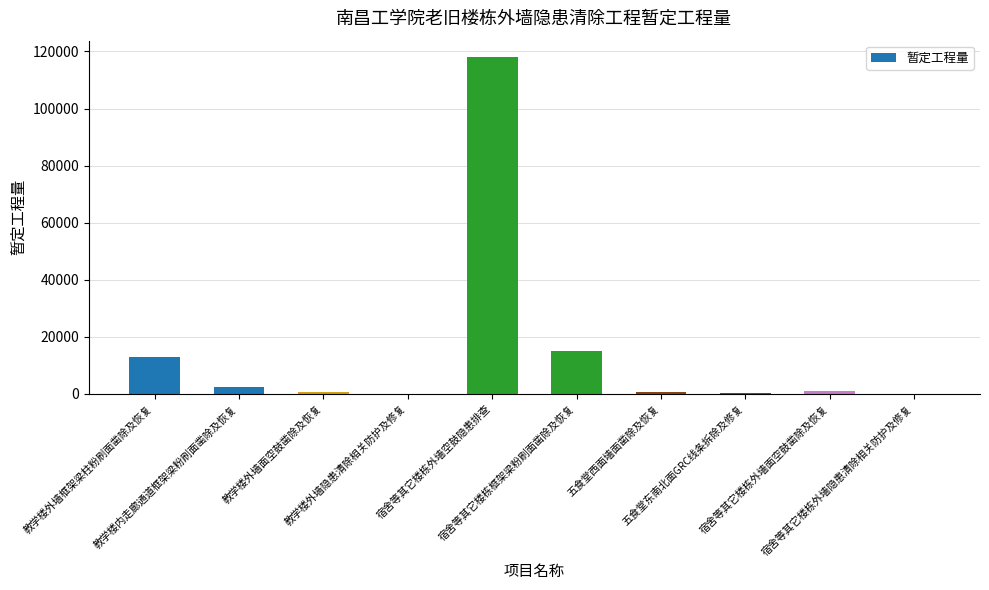

What is the change in value from 教学楼内走廊通道框架梁粉刷面凿除及恢复 to 宿舍等其它楼栋外墙空鼓隐患排查?

+115438